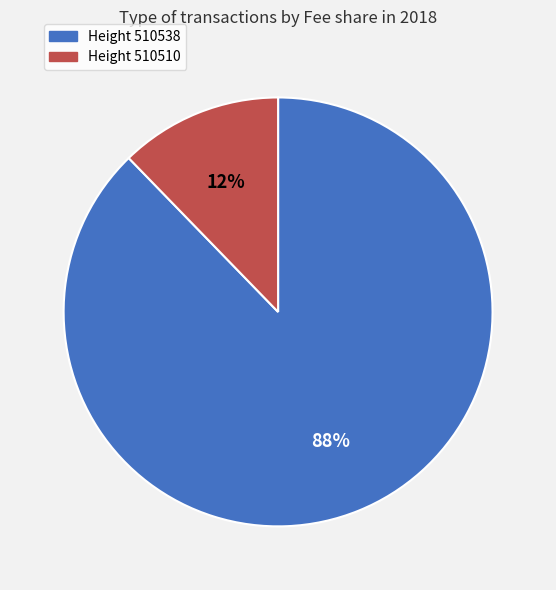

Is there a majority slice in this chart?

Yes